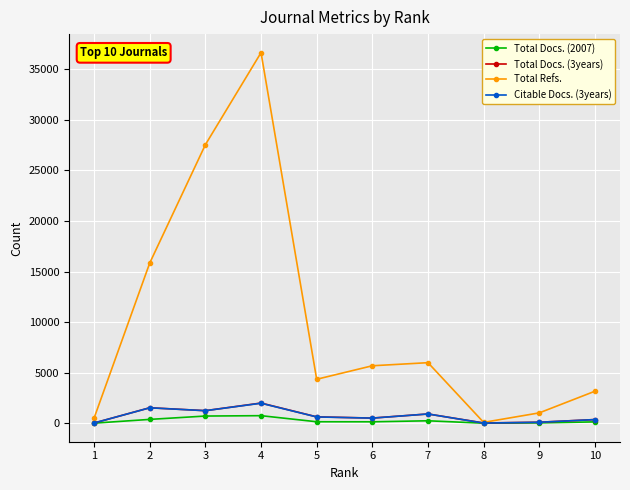

True or false: Citable Docs. (3years) has more than 1 points higher than both neighbors.

True